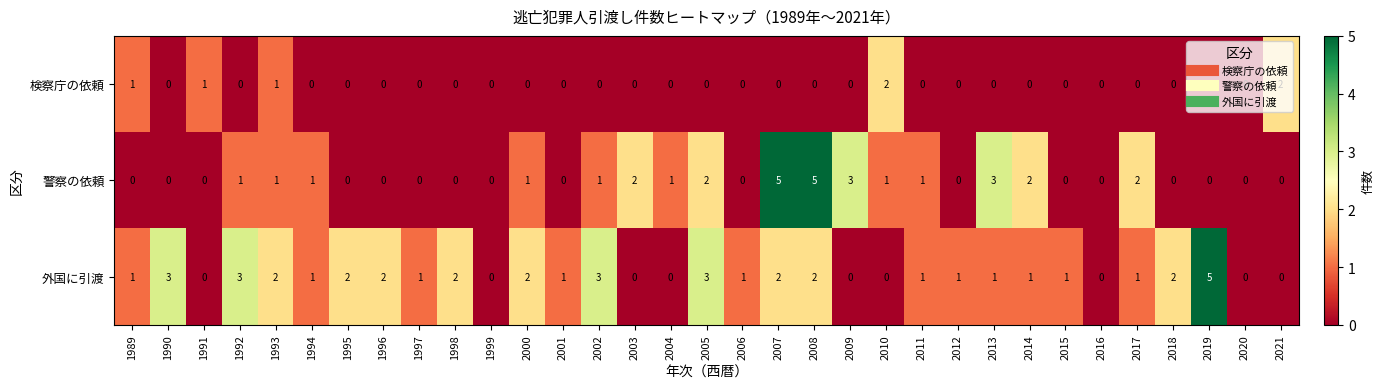

What is the difference between the 外国に引渡 values at 2019 and 1989?

4